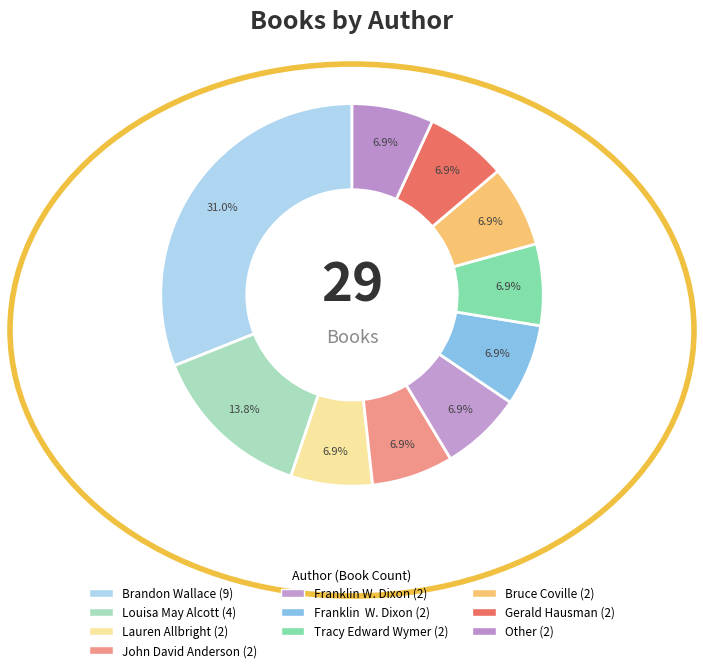

To the nearest percent, what is the difference between the largest and smallest slice percentages?

24%